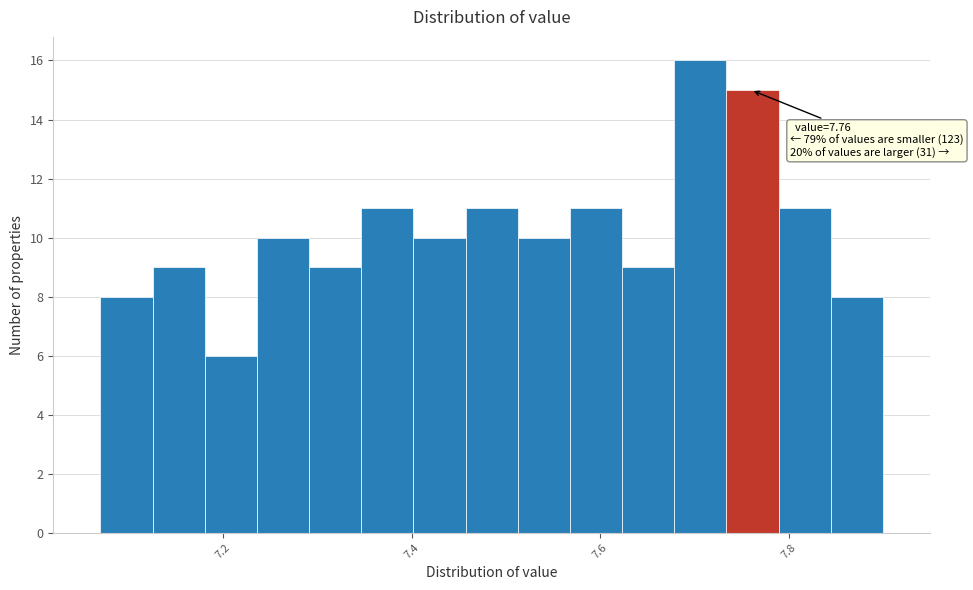

Around what value on the x-axis is the tallest bar? Give the approximate position of its centre, as read against the axis.

7.70